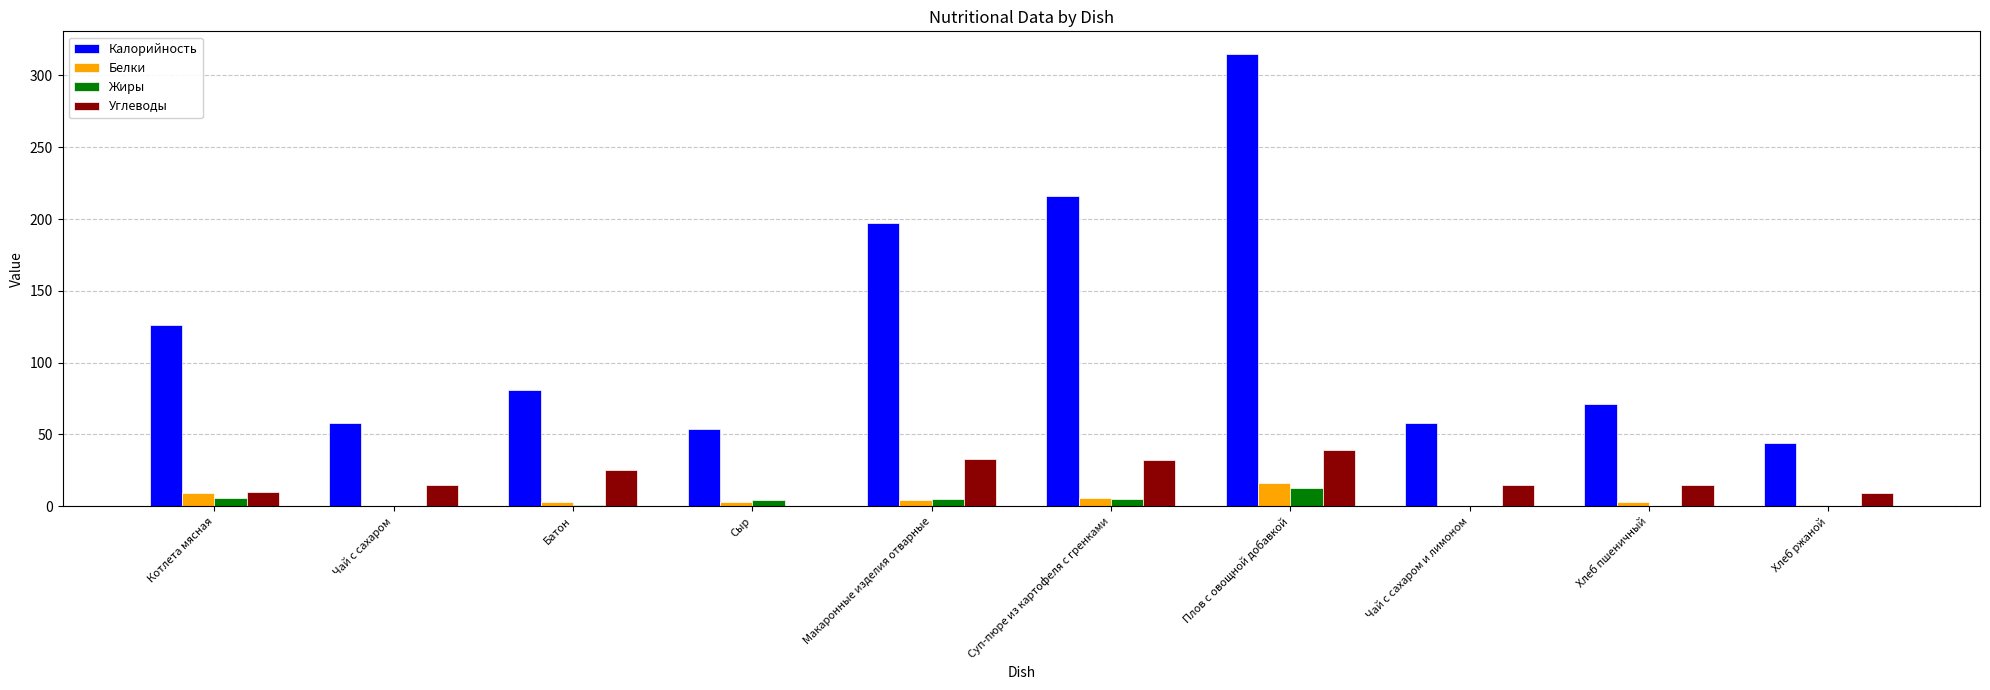

Are the bars grouped side by side (vs. stacked)?

Yes